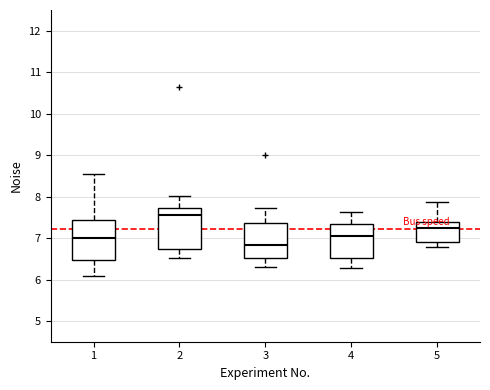

Reading left to right, transcribe this box plot: for each box, give where its median line is, the range the box spans, and where its two whiskers end, as read against the y-axis. The values are not printed on the chart, so give them approximately, as read against the axis.

1: median 7.0, box 6.5 to 7.4, whiskers 6.1 to 8.5
2: median 7.6, box 6.7 to 7.7, whiskers 6.5 to 8.0
3: median 6.8, box 6.5 to 7.4, whiskers 6.3 to 7.7
4: median 7.1, box 6.5 to 7.3, whiskers 6.3 to 7.6
5: median 7.3, box 6.9 to 7.4, whiskers 6.8 to 7.9